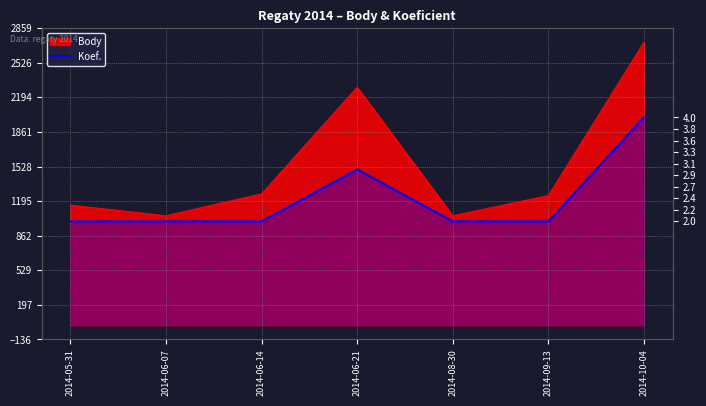

How many lines are shown in the chart?

1